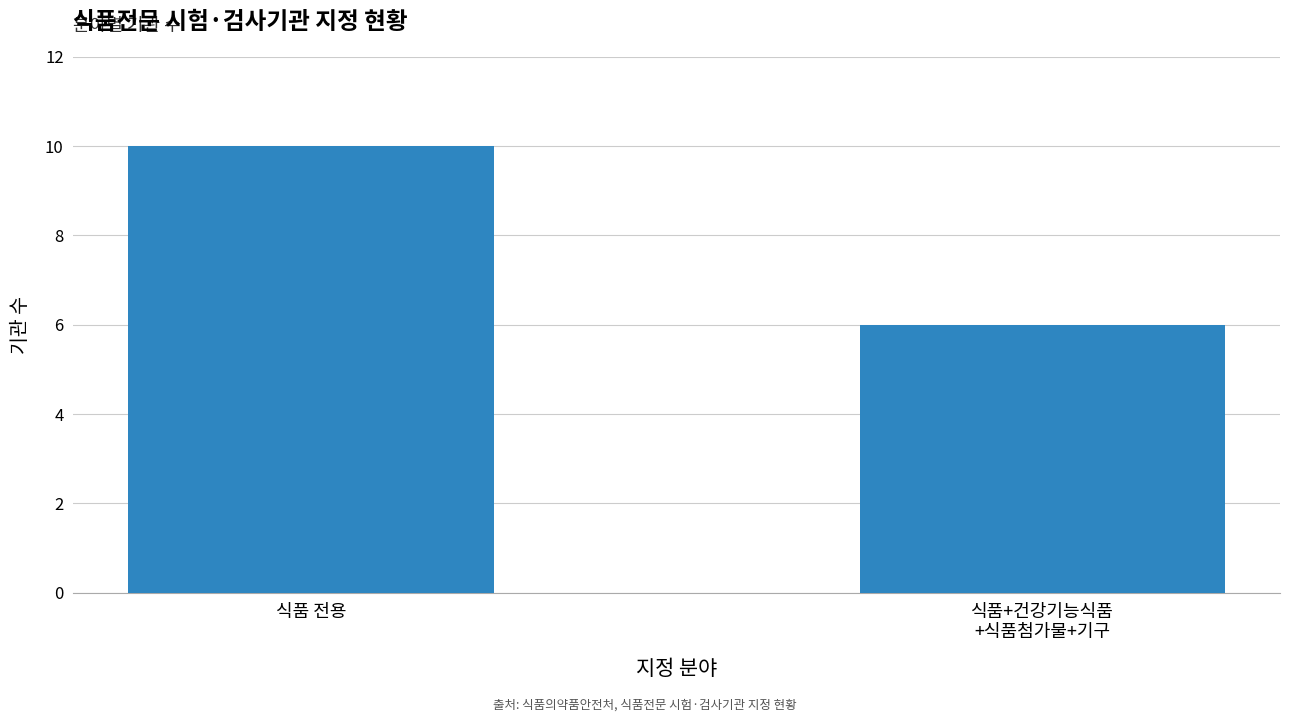

Reading right to left, list all the values displayed in this chart.

6	10